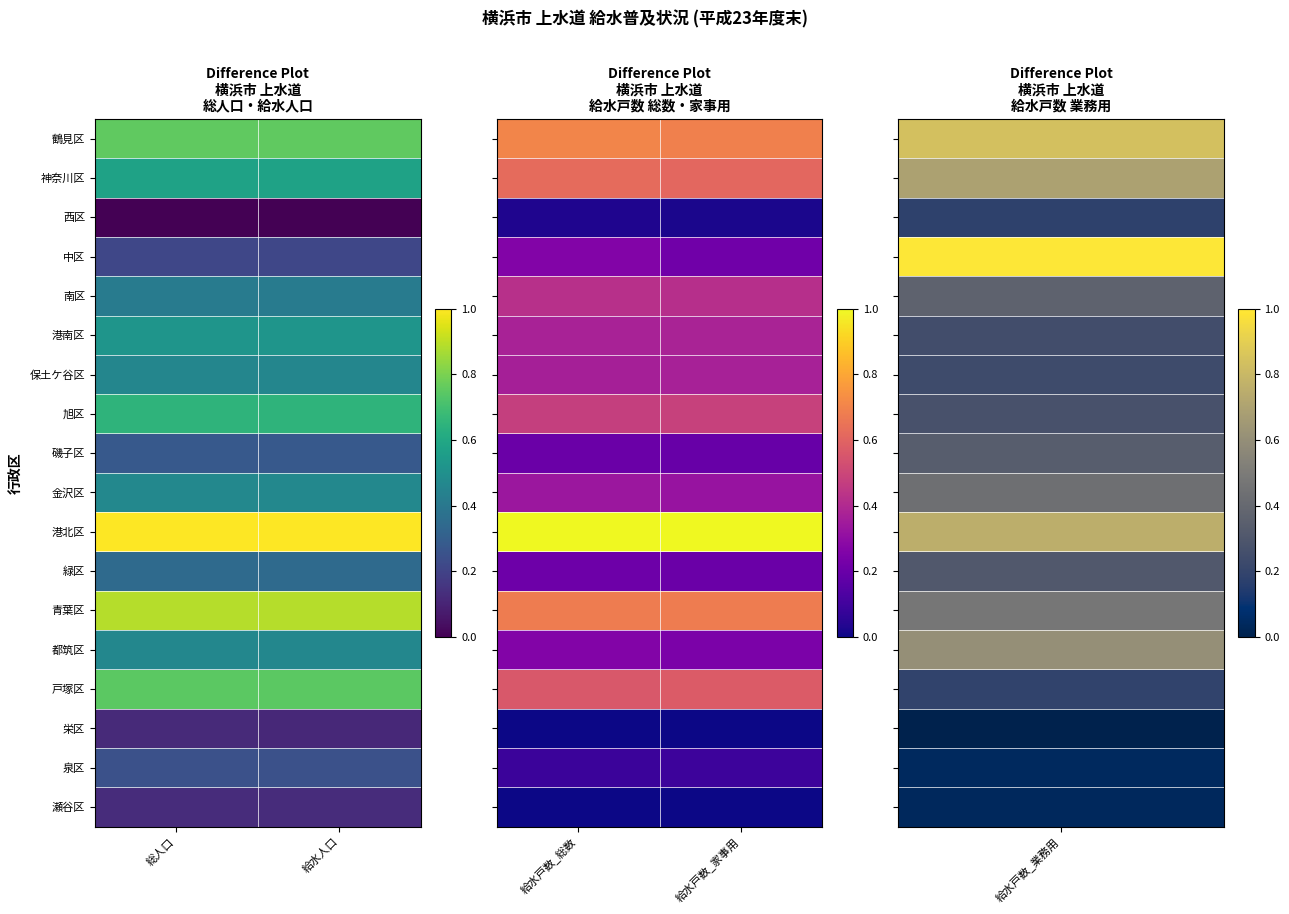

What is the difference between the highest and lowest values at 給水戸数_総数?

1.0